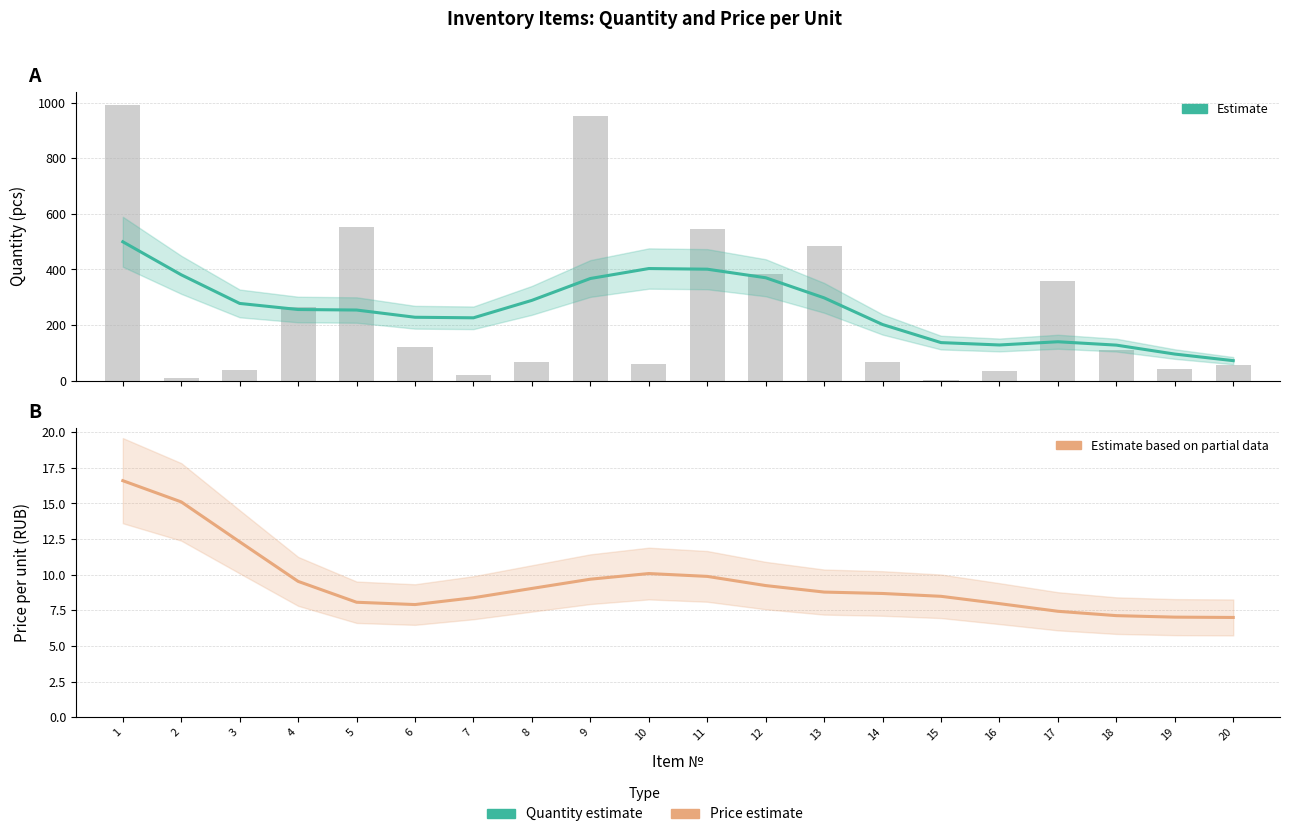

Rank the series by their average value, from highest to lowest.

Estimate, Estimate based on partial data